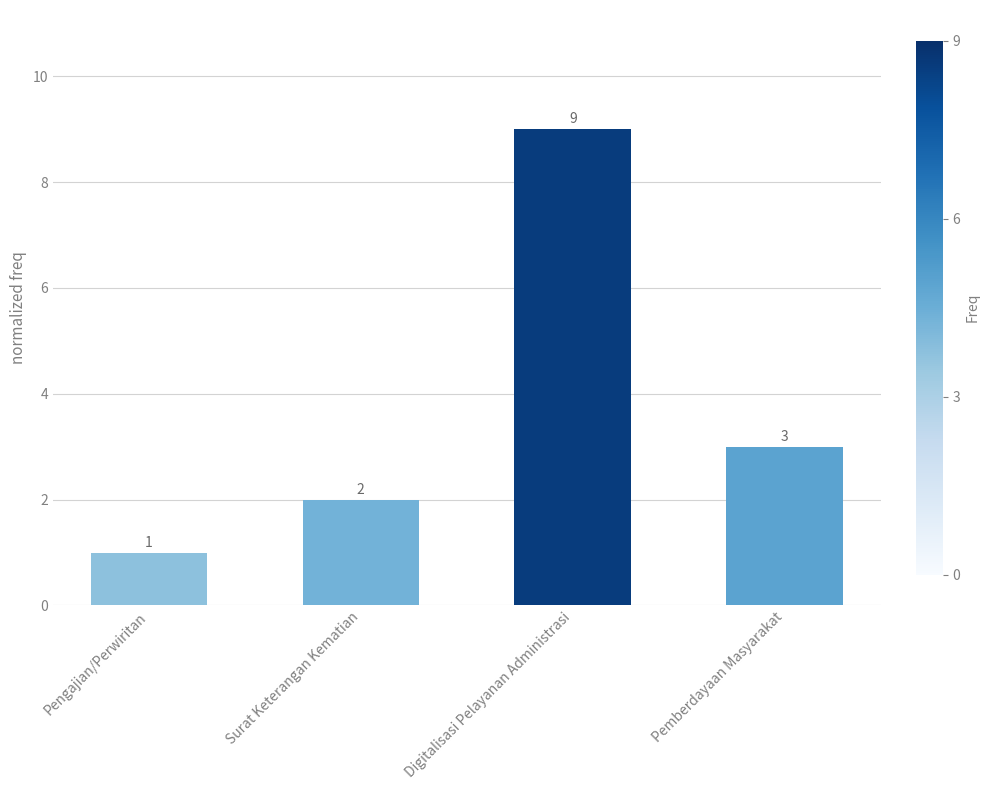

What is the minimum value shown in the chart?

1